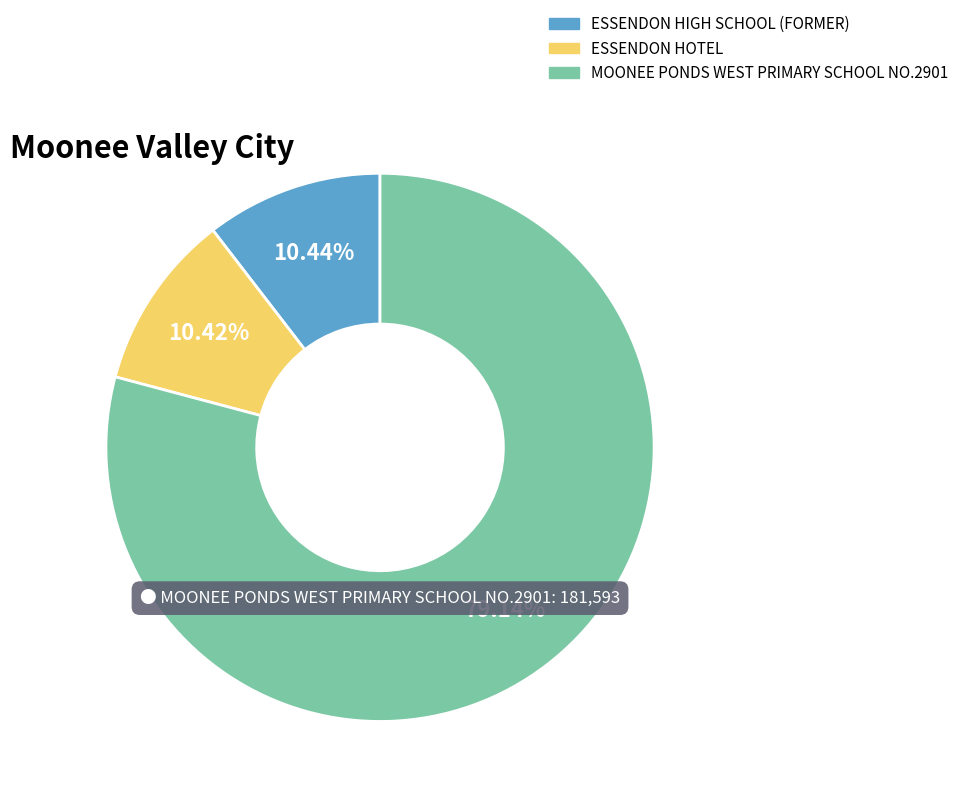

Between MOONEE PONDS WEST PRIMARY SCHOOL NO.2901 and ESSENDON HOTEL, which is larger?

MOONEE PONDS WEST PRIMARY SCHOOL NO.2901